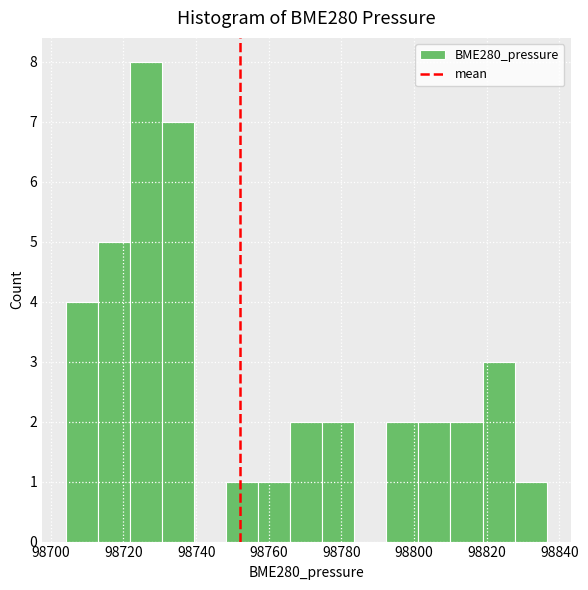

Reading left to right, transcribe this chart: for each bar, give the range it covers on the x-axis and its height. Neither the bar edges nor the heights are printed on the chart, so give them approximately, as read against the axes.

98704 to 98714: 4
98714 to 98722: 5
98722 to 98730: 8
98730 to 98740: 7
98740 to 98748: 0
98748 to 98758: 1
98758 to 98766: 1
98766 to 98774: 2
98774 to 98784: 2
98784 to 98792: 0
98792 to 98802: 2
98802 to 98810: 2
98810 to 98818: 2
98818 to 98828: 3
98828 to 98836: 1